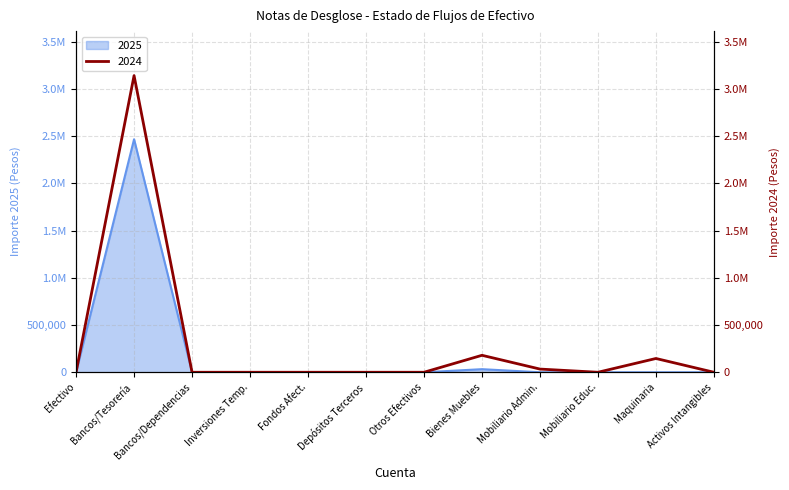

Reading right to left, what are all the values shown in this chart?

2025: 0.0	0.0	0.0	0.0	32598.9	0.0	0.0	0.0	0.0	0.0	2465787.4	0.0
2024: 0.0	145754.0	0.0	33774.9	179528.9	0.0	0.0	0.0	0.0	0.0	3139379.5	0.0